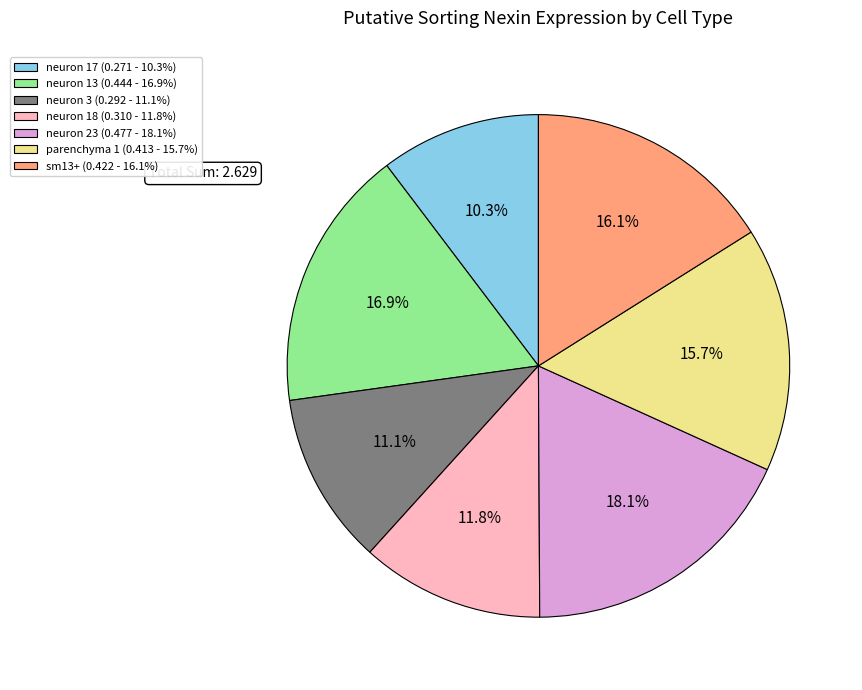

How many slices are in this pie chart?

7